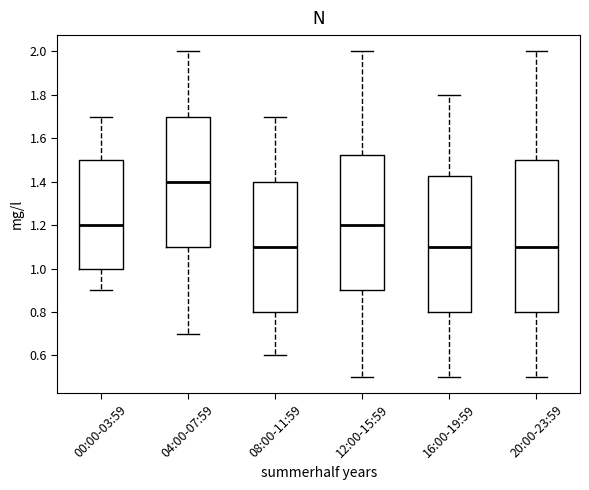

Where does the lower whisker of the box for 04:00-07:59 end on the y-axis? The values are not printed on the chart, so give them approximately, as read against the axis.

0.70